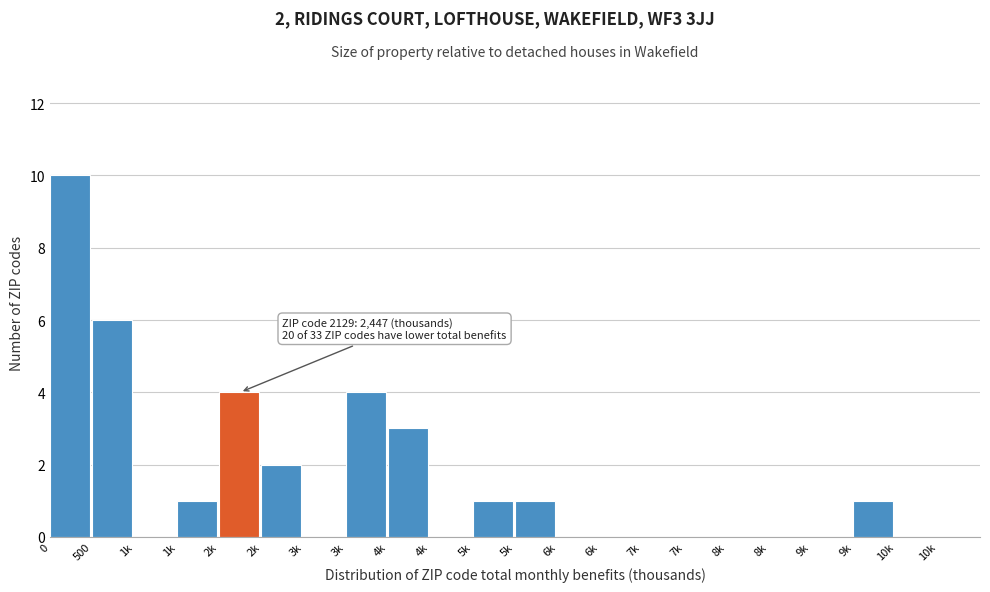

Are the bars horizontal?

No